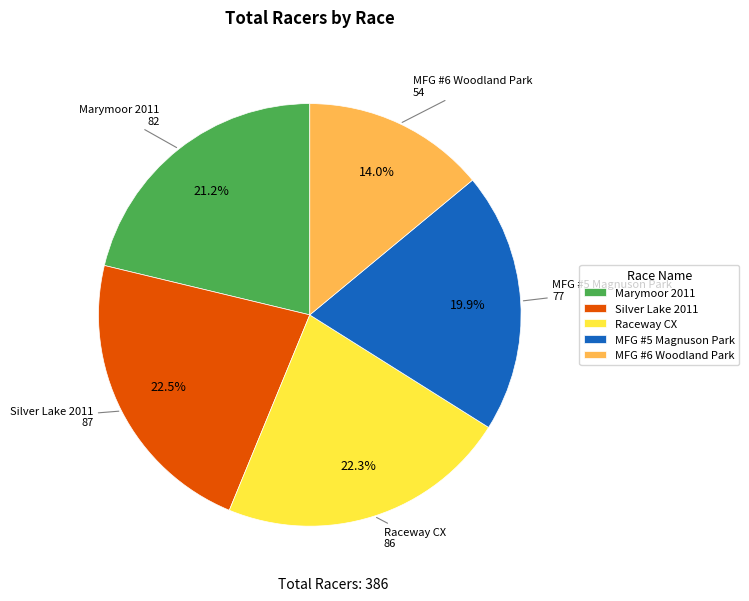

Does Silver Lake 2011 represent more than half of the total?

No